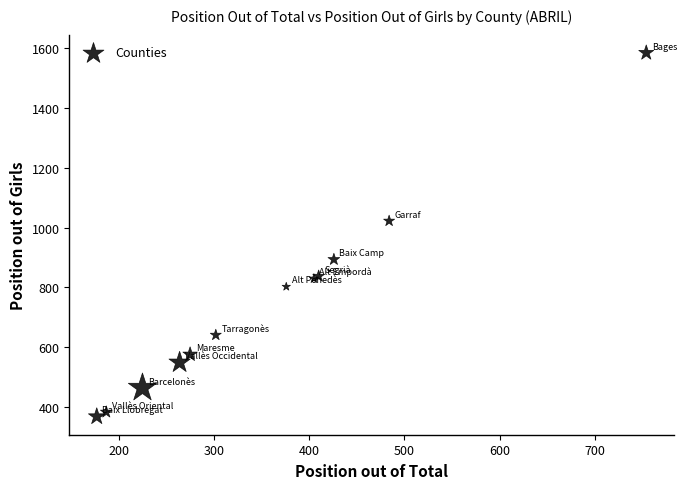

What Y value in the scatter plot is closest to 976?

1022